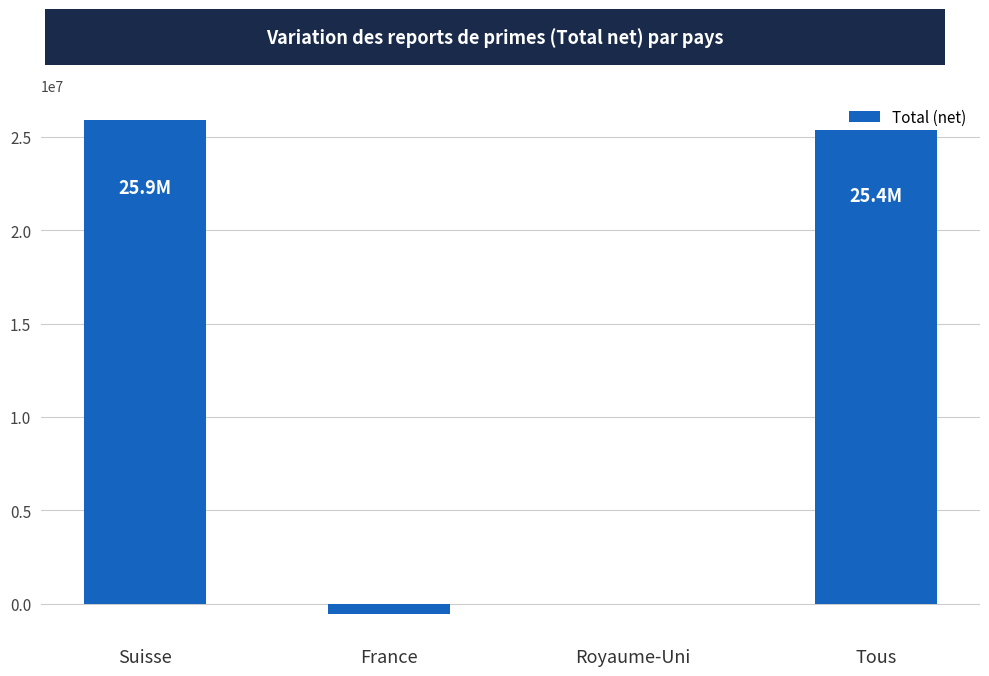

Is it true that the value at France is -519922?

True